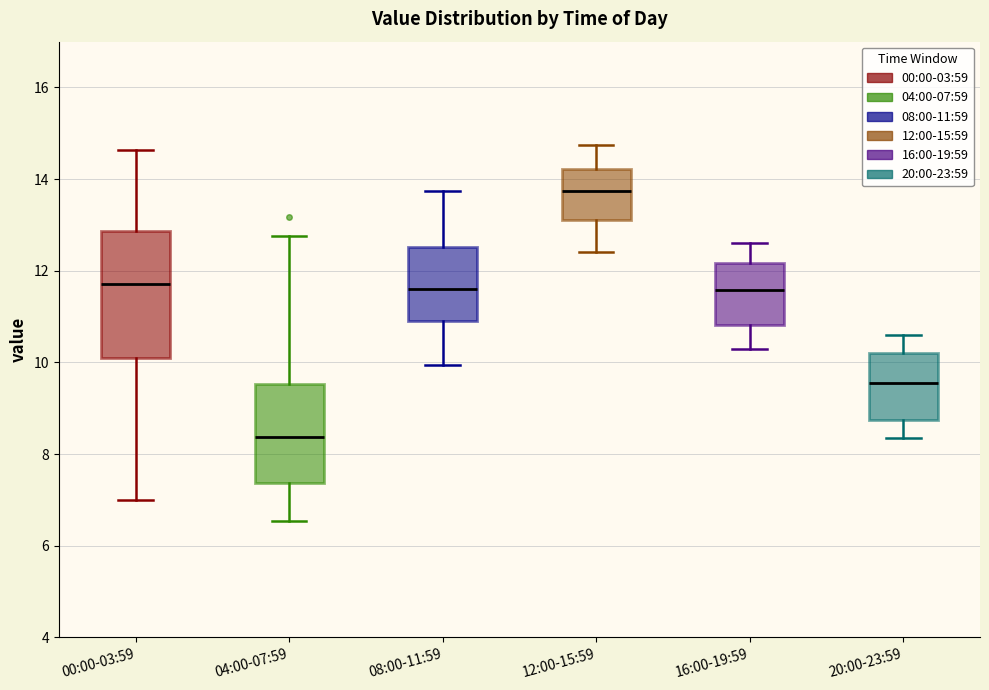

Which box is the tallest, from its lower edge to its upper edge?

00:00-03:59